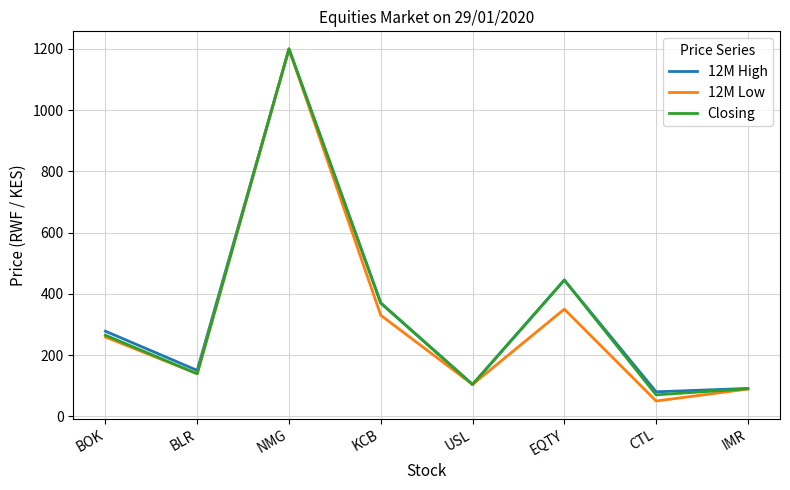

At which category does the chart reach its minimum across all series?

CTL